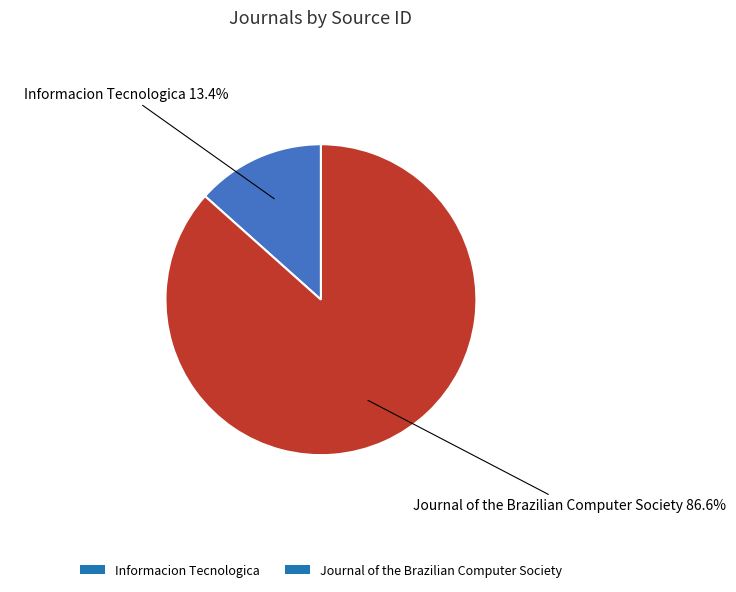

Between Journal of the Brazilian Computer Society and Informacion Tecnologica, which is larger?

Journal of the Brazilian Computer Society